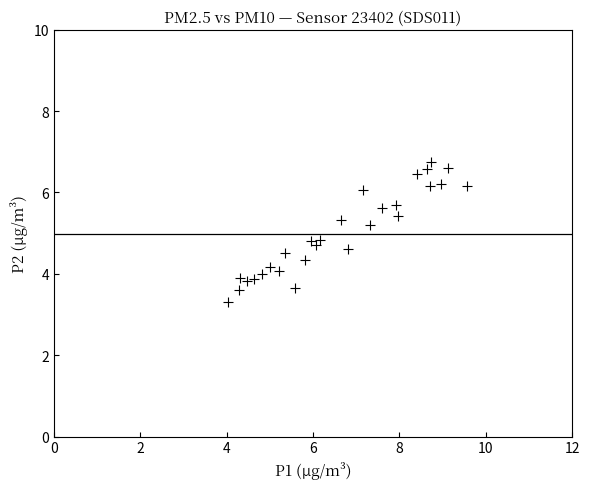

What is the range of X values (max minus min)?

5.5